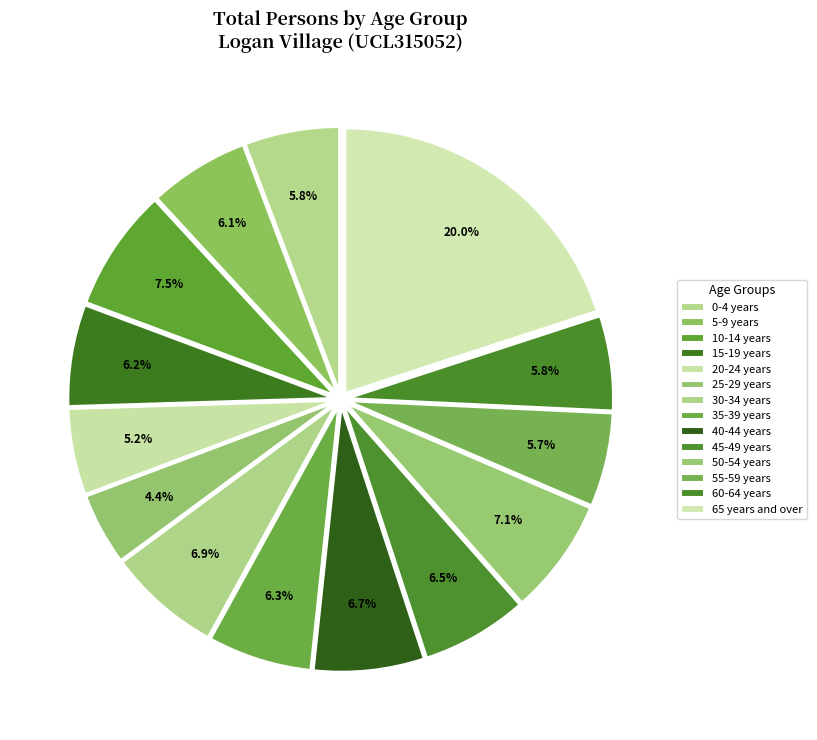

What is the largest slice in the pie chart?

65 years and over